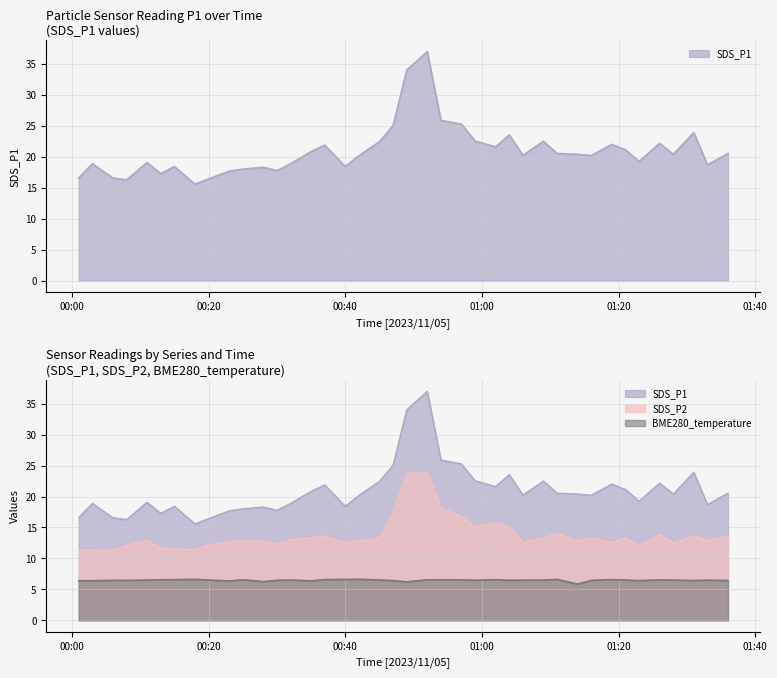

What is the highest value of the SDS_P1 series?

37.0